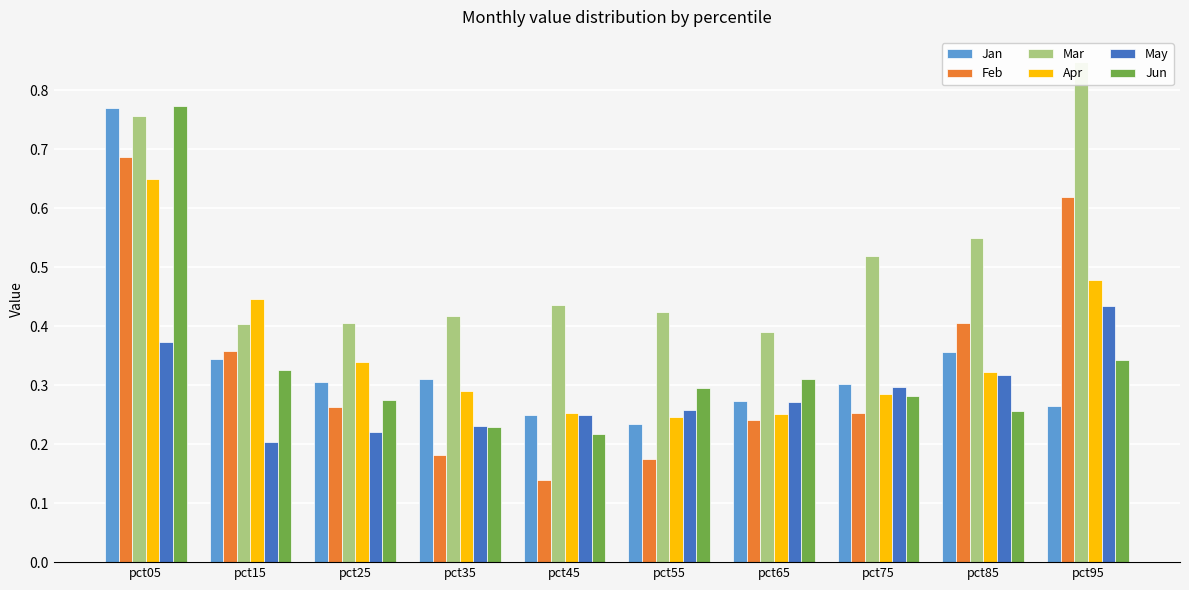

What is the total value across all series at pct85?

2.2